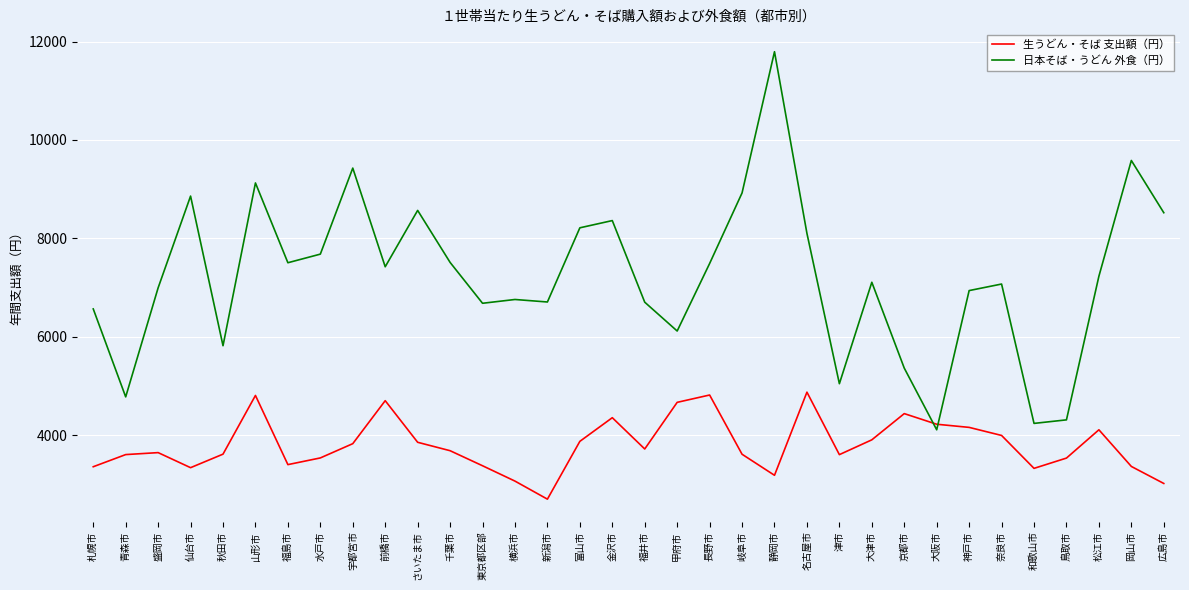

What is the sum of all 生うどん・そば 支出額（円） values?

129220